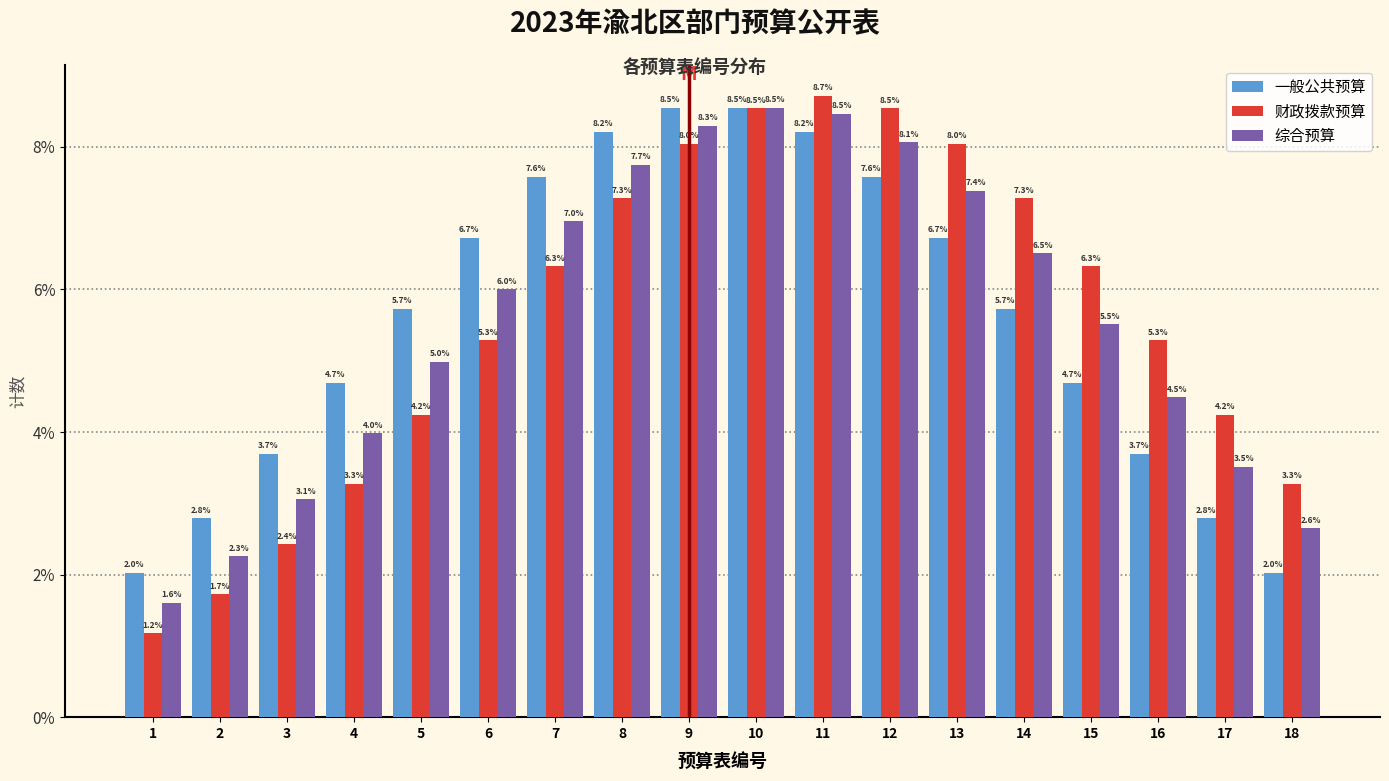

Reading left to right, transcribe all the data shown in this chart.

一般公共预算: 1=2.0	2=2.8	3=3.7	4=4.7	5=5.7	6=6.7	7=7.6	8=8.2	9=8.5	10=8.5	11=8.2	12=7.6	13=6.7	14=5.7	15=4.7	16=3.7	17=2.8	18=2.0
财政拨款预算: 1=1.2	2=1.7	3=2.4	4=3.3	5=4.2	6=5.3	7=6.3	8=7.3	9=8.0	10=8.5	11=8.7	12=8.5	13=8.0	14=7.3	15=6.3	16=5.3	17=4.2	18=3.3
综合预算: 1=1.6	2=2.3	3=3.1	4=4.0	5=5.0	6=6.0	7=7.0	8=7.7	9=8.3	10=8.5	11=8.5	12=8.1	13=7.4	14=6.5	15=5.5	16=4.5	17=3.5	18=2.6